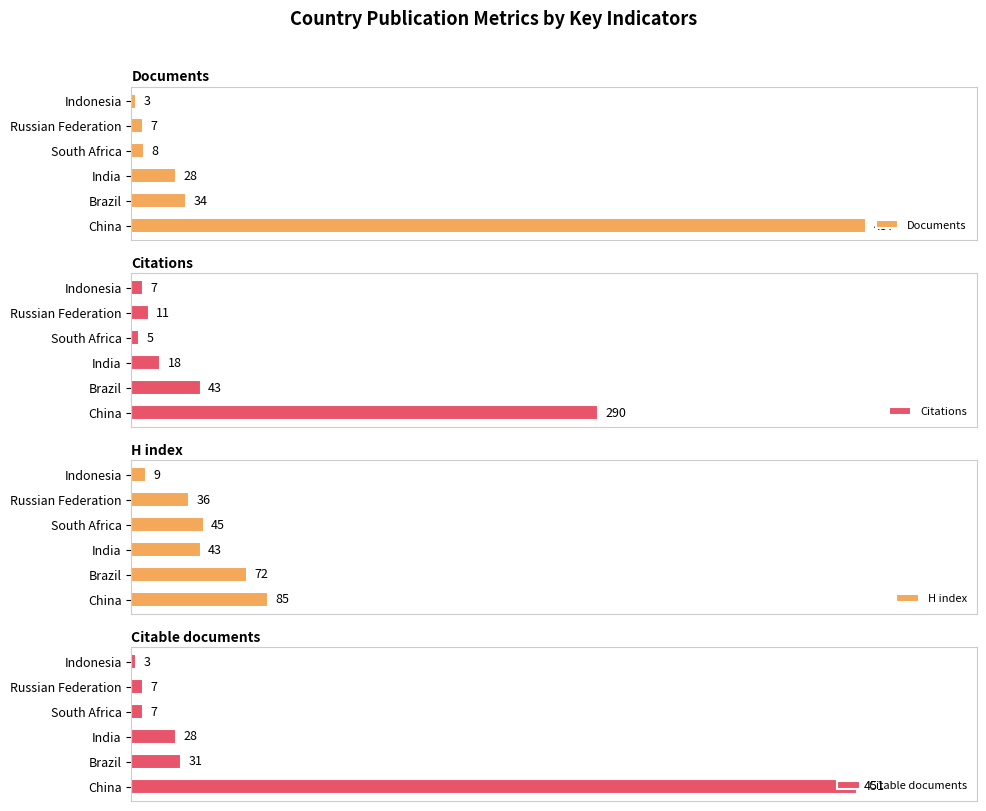

Where is Citations nearest to the value 147?

Brazil